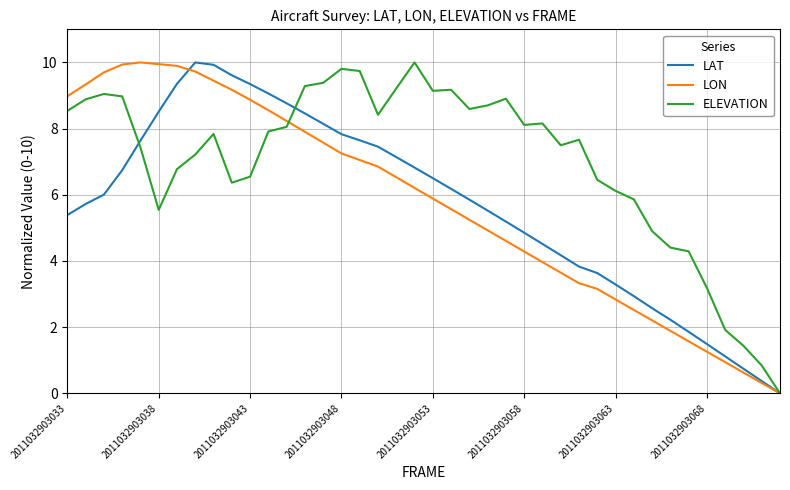

Which series has the largest total across all categories?

ELEVATION